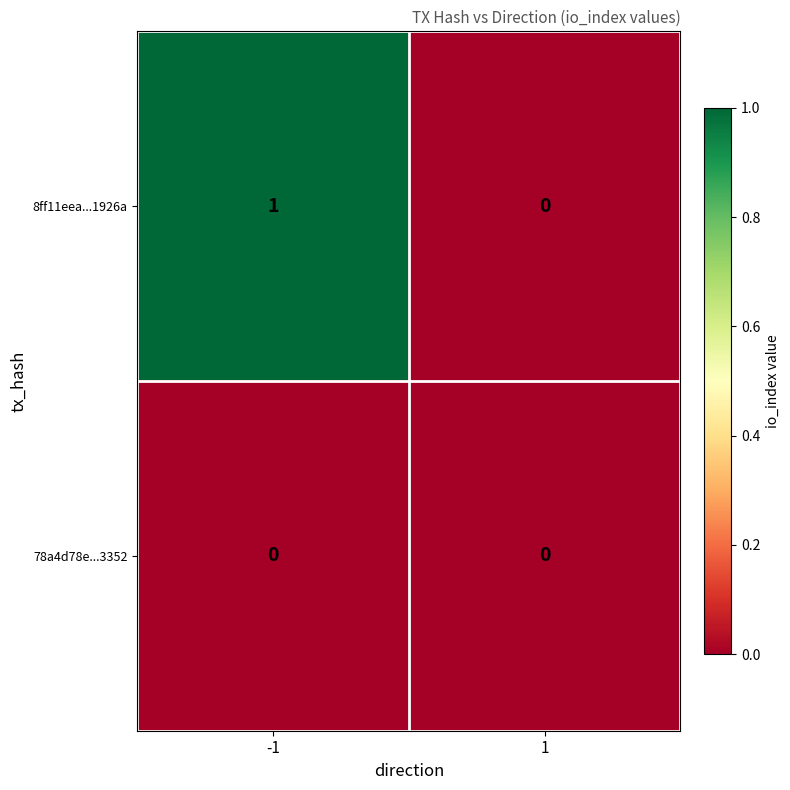

List the series in order of their peak value, lowest first.

78a4d78e...3352, 8ff11eea...1926a